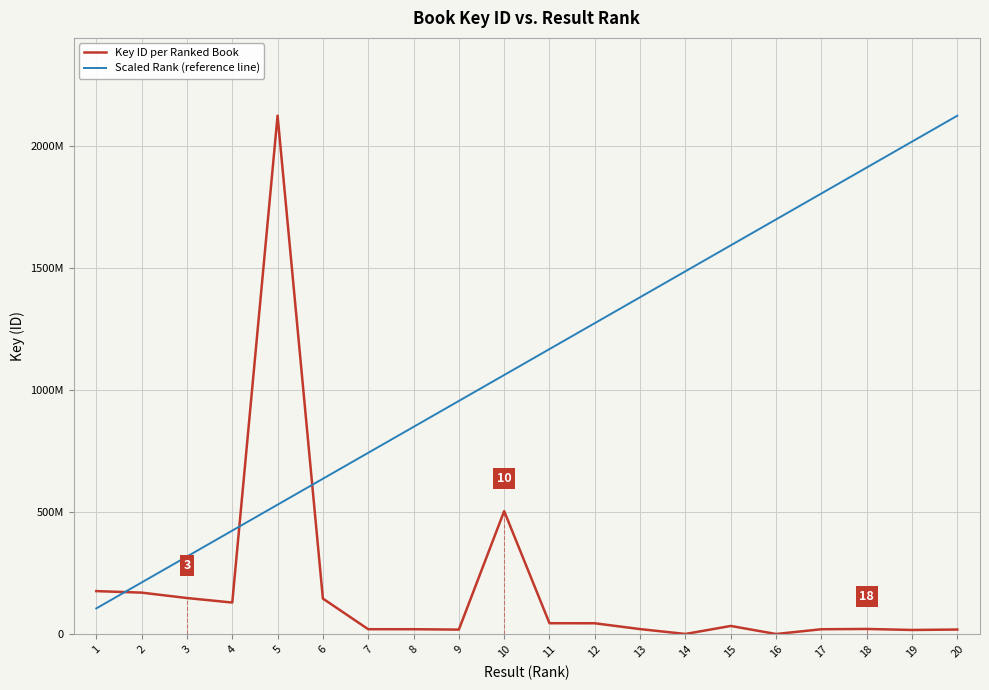

What is the sum of the Scaled Rank (reference line) values at 8 and 9?

1804173982.1